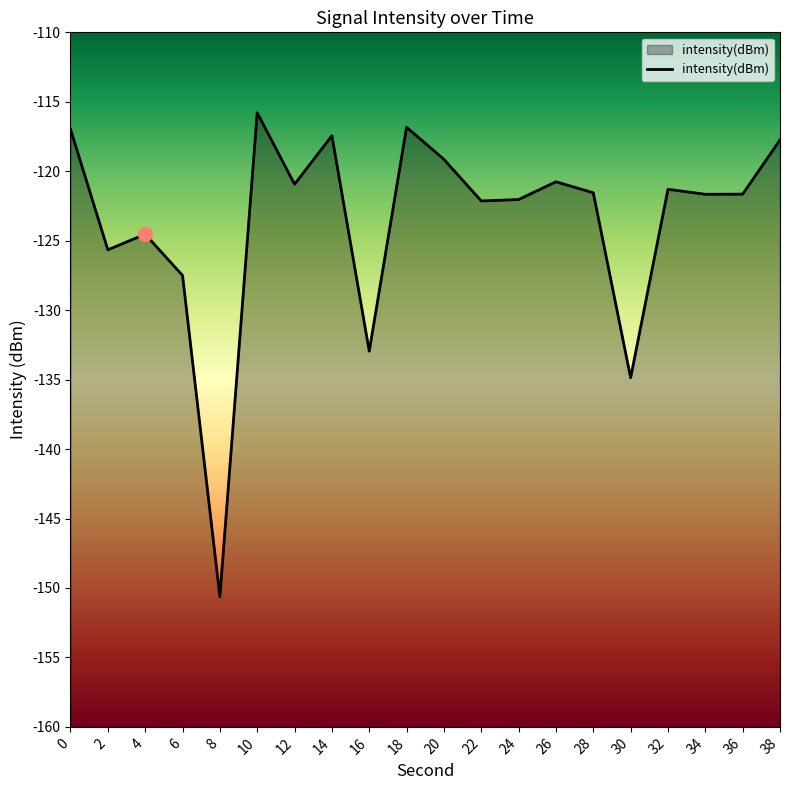

What is the change in value from 8 to 26?

+29.9